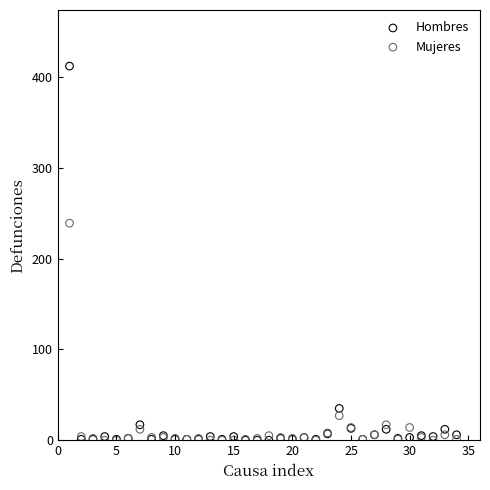

What are all the series names shown in the legend?

Hombres, Mujeres